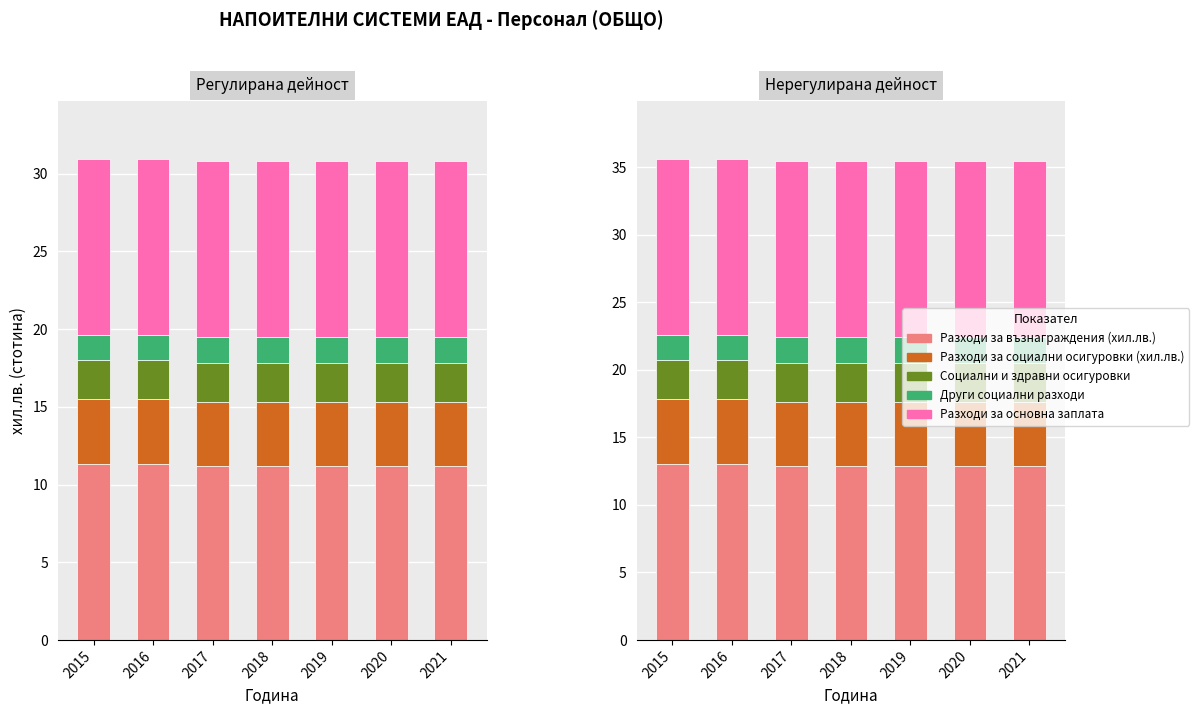

What is the value of the Социални и здравни осигуровки bar at the 2nd from the left?

2.9